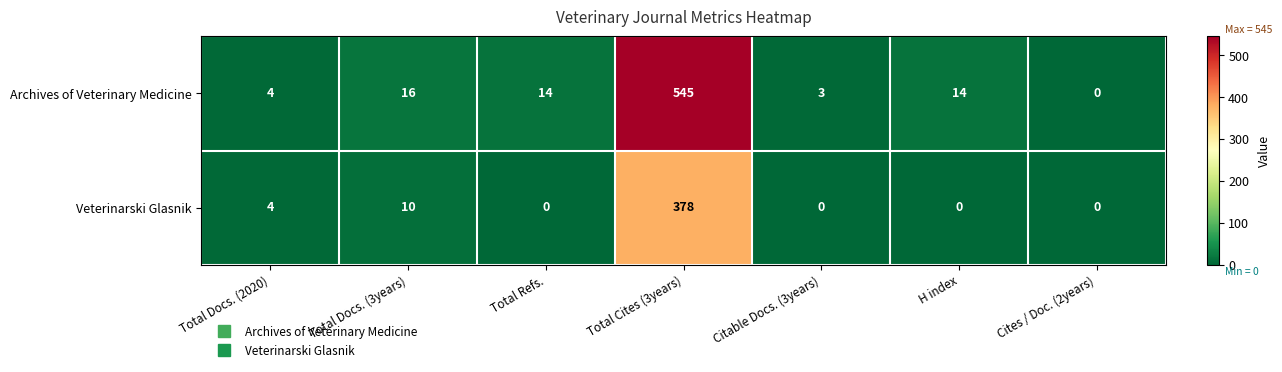

What is the difference between the second highest and second lowest values in the Veterinarski Glasnik series?

10